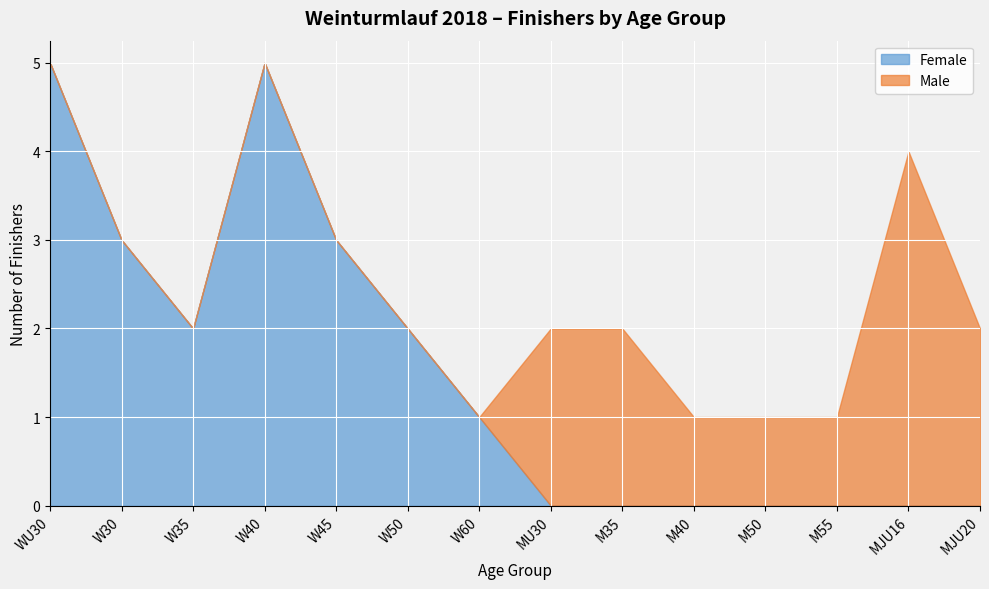

What are all the series names shown in the legend?

Female, Male